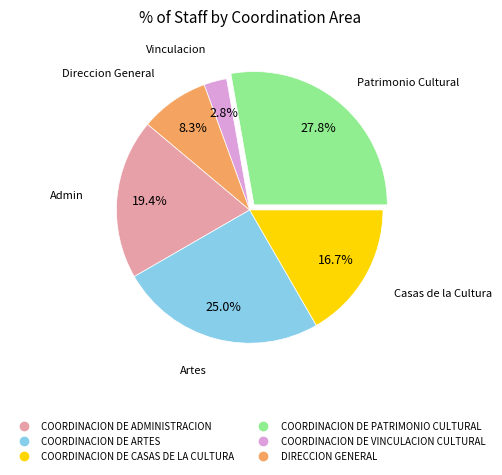

Is there a majority slice in this chart?

No